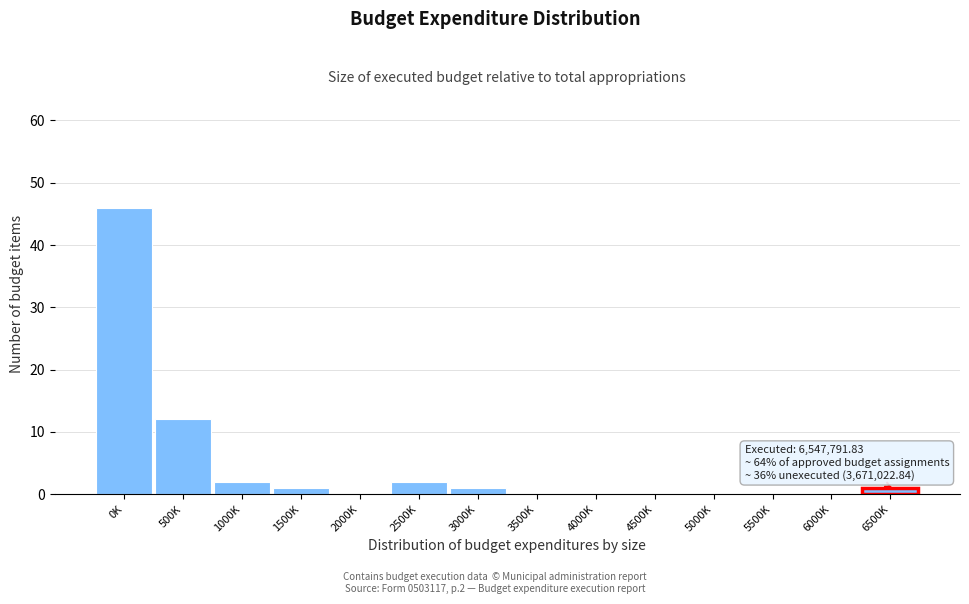

Reading left to right, list all the values displayed in this chart.

0K=46	500K=12	1000K=2	1500K=1	2000K=0	2500K=2	3000K=1	3500K=0	4000K=0	4500K=0	5000K=0	5500K=0	6000K=0	6500K=1